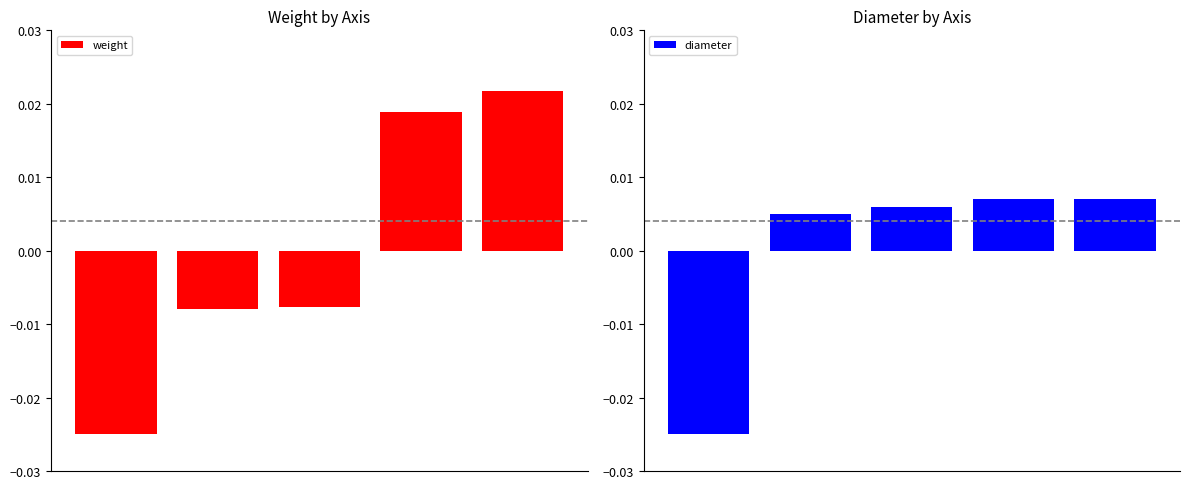

Count the diameter values in the range 0 to 1.

4